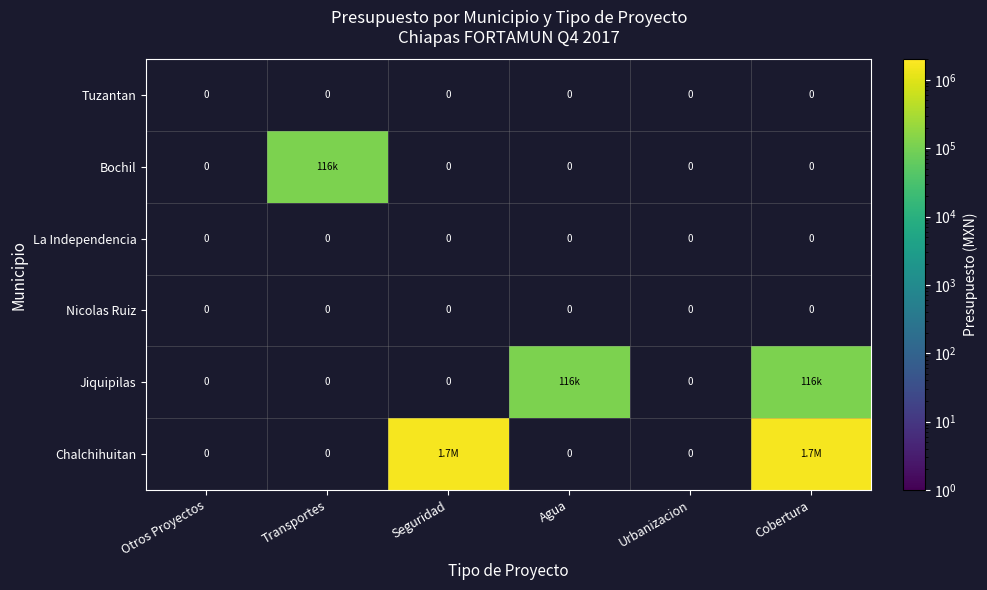

At which category does the chart reach its minimum across all series?

Transportes